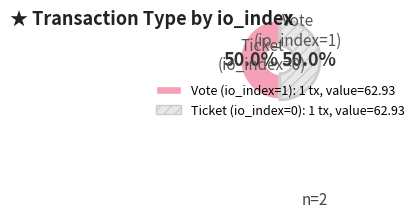

Count the number of slices in the pie.

2